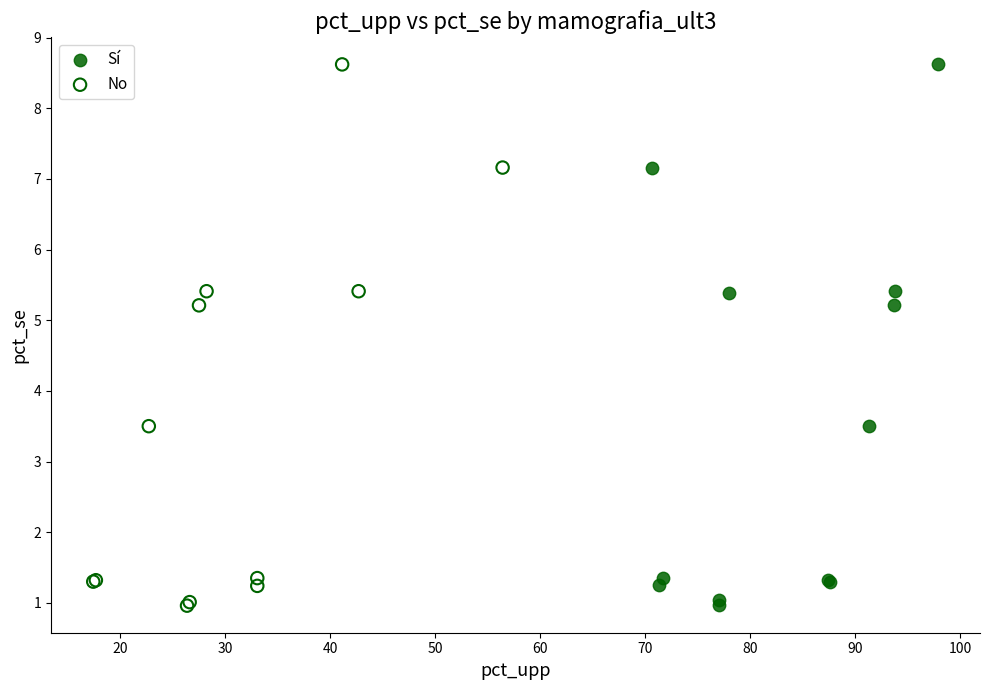

Which series has the widest spread of Y values?

No